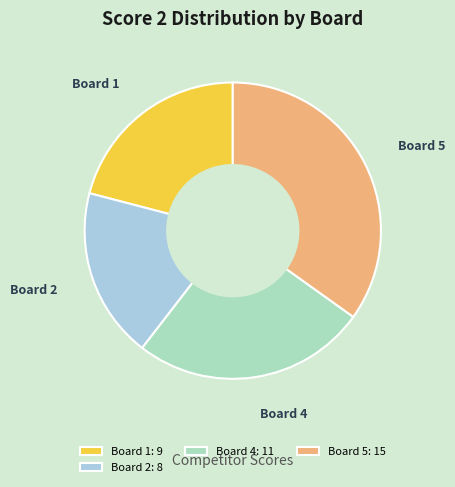

Does Board 1 account for over 50% of the chart?

No